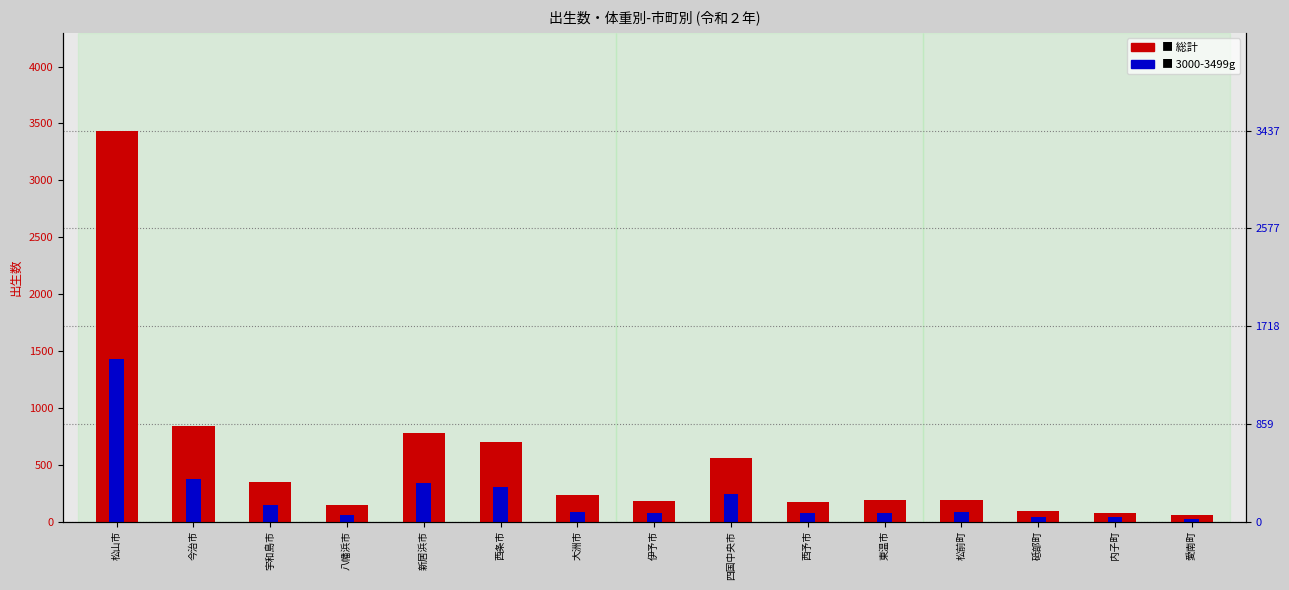

List the series in order of their overall mean, lowest first.

3000-3499g, 総計